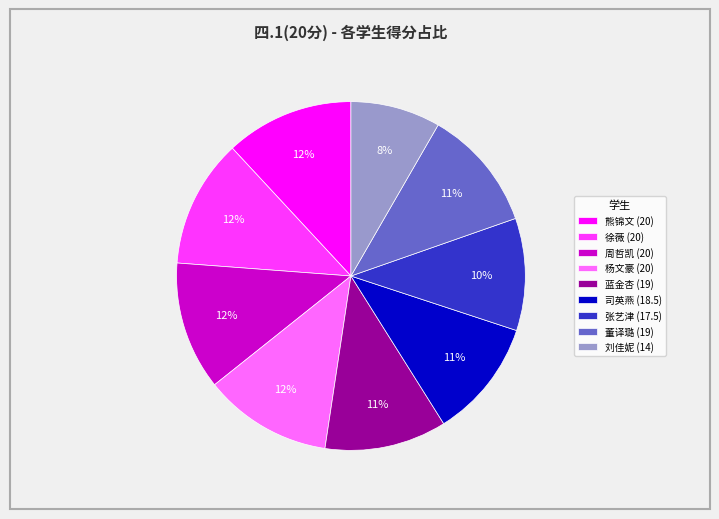

To the nearest percent, what is the difference between the largest and smallest slice percentages?

4%